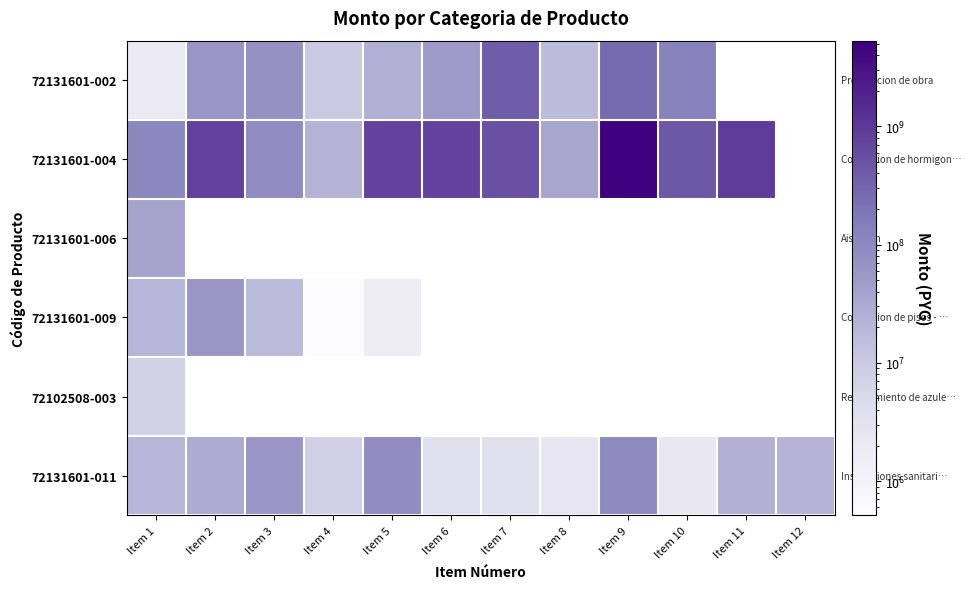

Which series changed the most between Item 1 and Item 12?

72131601-011